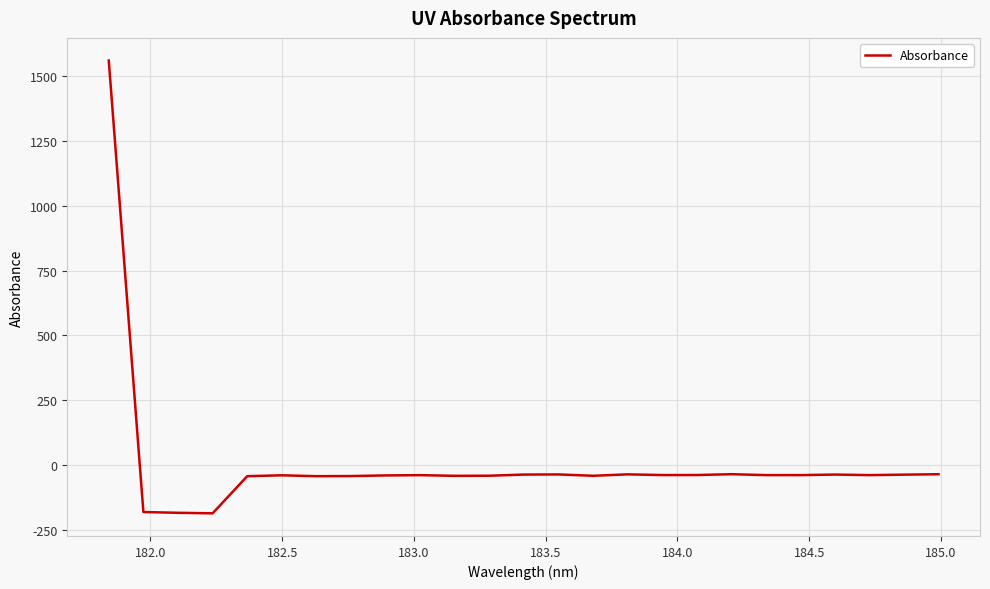

What is the difference between the maximum and minimum values?

1746.6